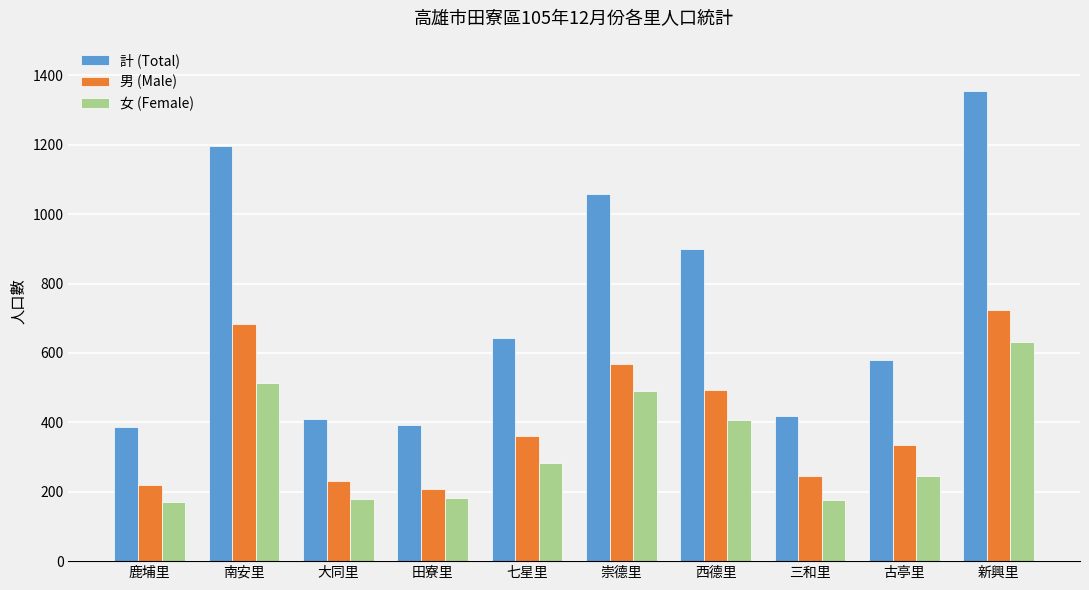

What position from the left is 三和里?

8